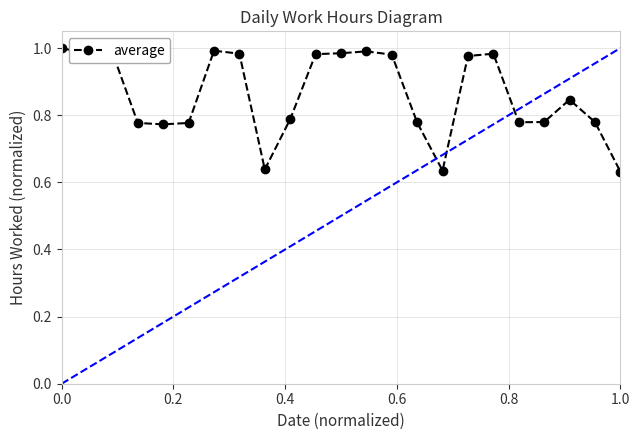

The average series shows 1.0 at 0.0. True or false?

True